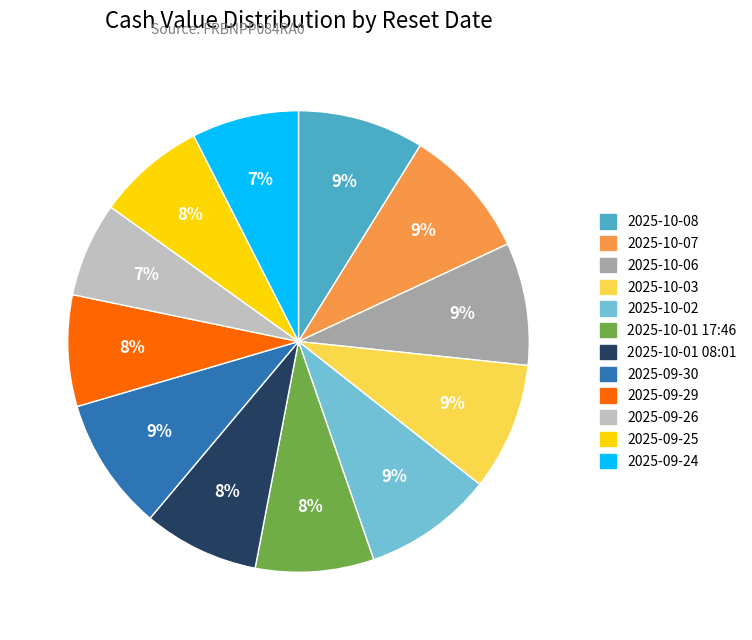

What is the ratio of the value at 2025-09-25 to the value at 2025-10-08?

0.9